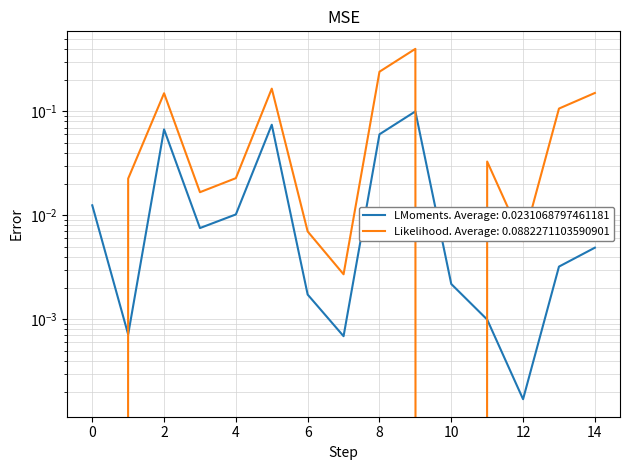

The value of GAS QUEMADO at SURIA SUR is 0.7. True or false?

False